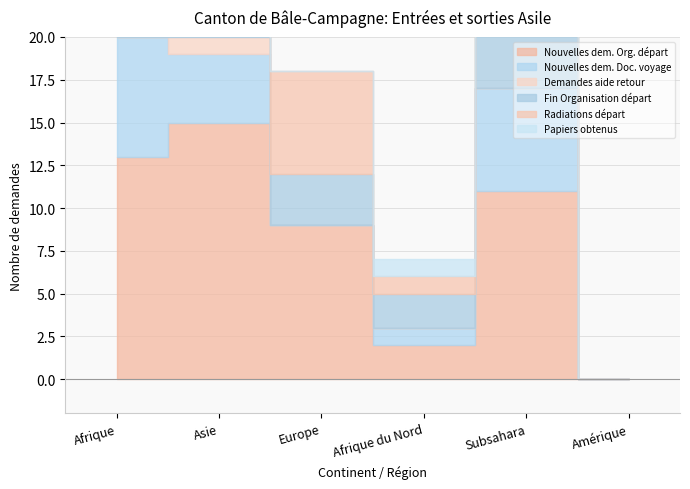

True or false: Papiers obtenus and Nouvelles dem. Doc. voyage intersect in this chart.

False